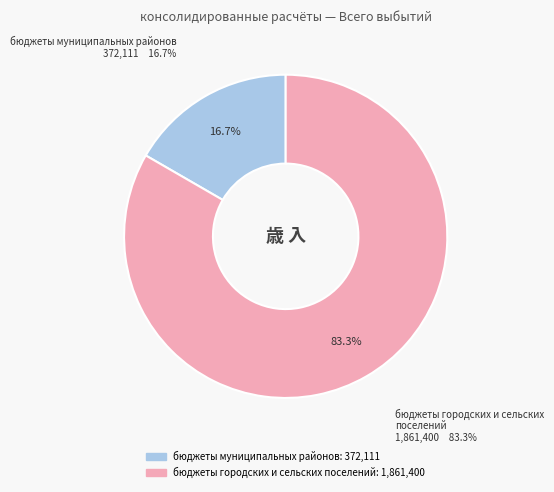

Is there a majority slice in this chart?

Yes